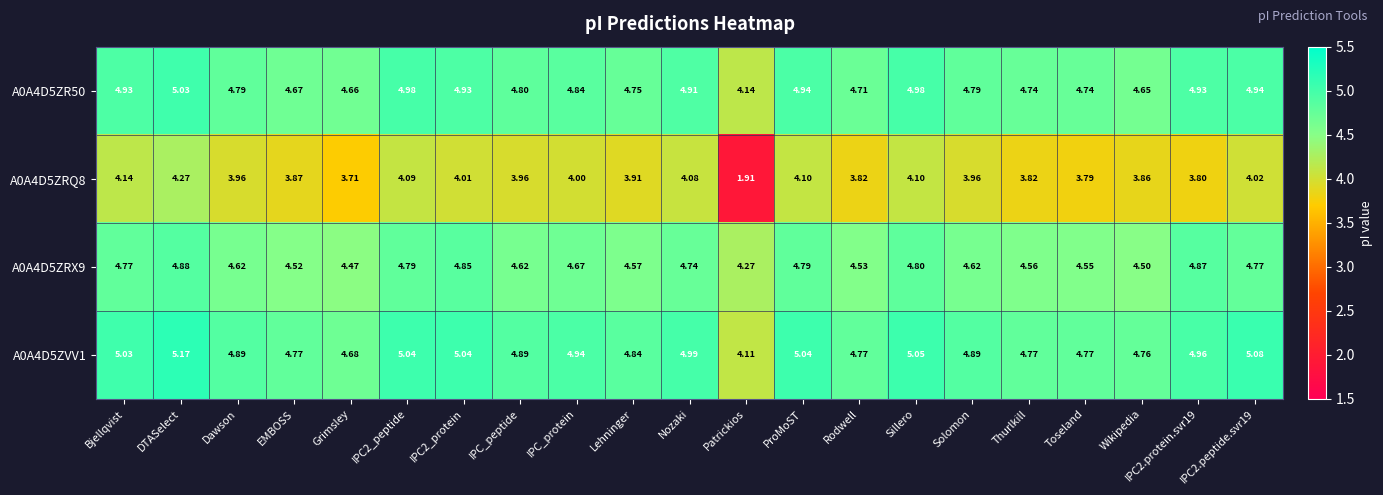

Which series has the largest range (max minus min)?

A0A4D5ZRQ8